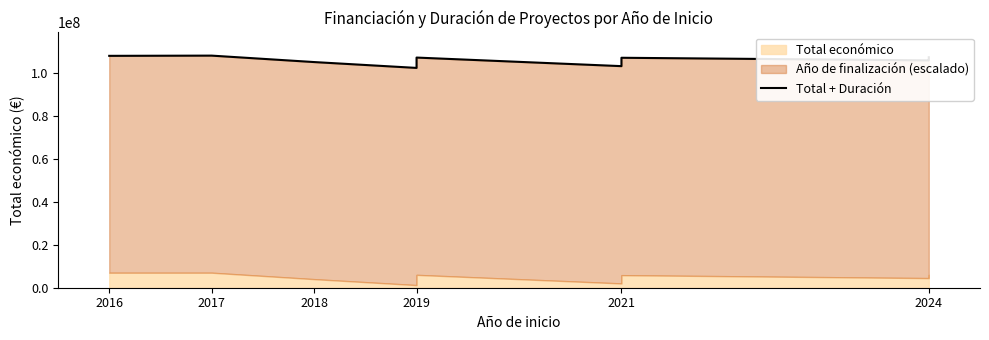

Is it true that the value at 2017 is 63956357?

False